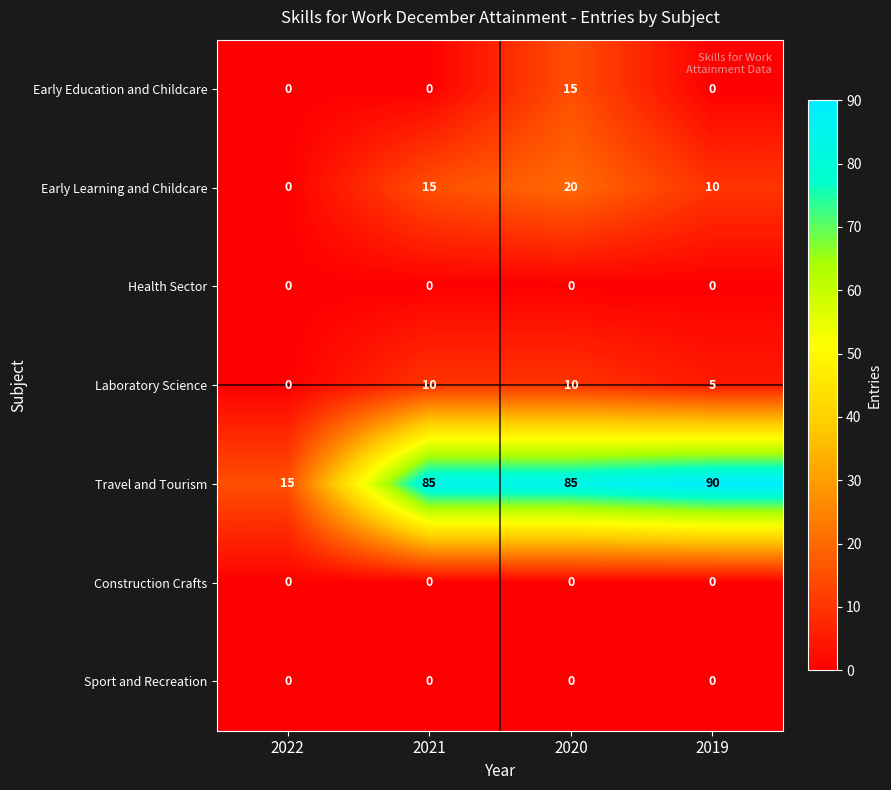

Is it true that Early Learning and Childcare equals 0 at 2022?

True